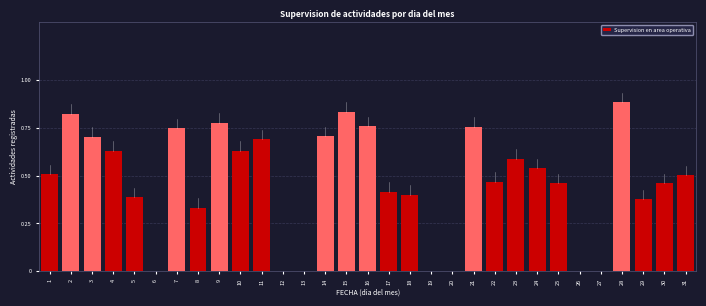

What is the sum of the values at 4 and 10?

1.3